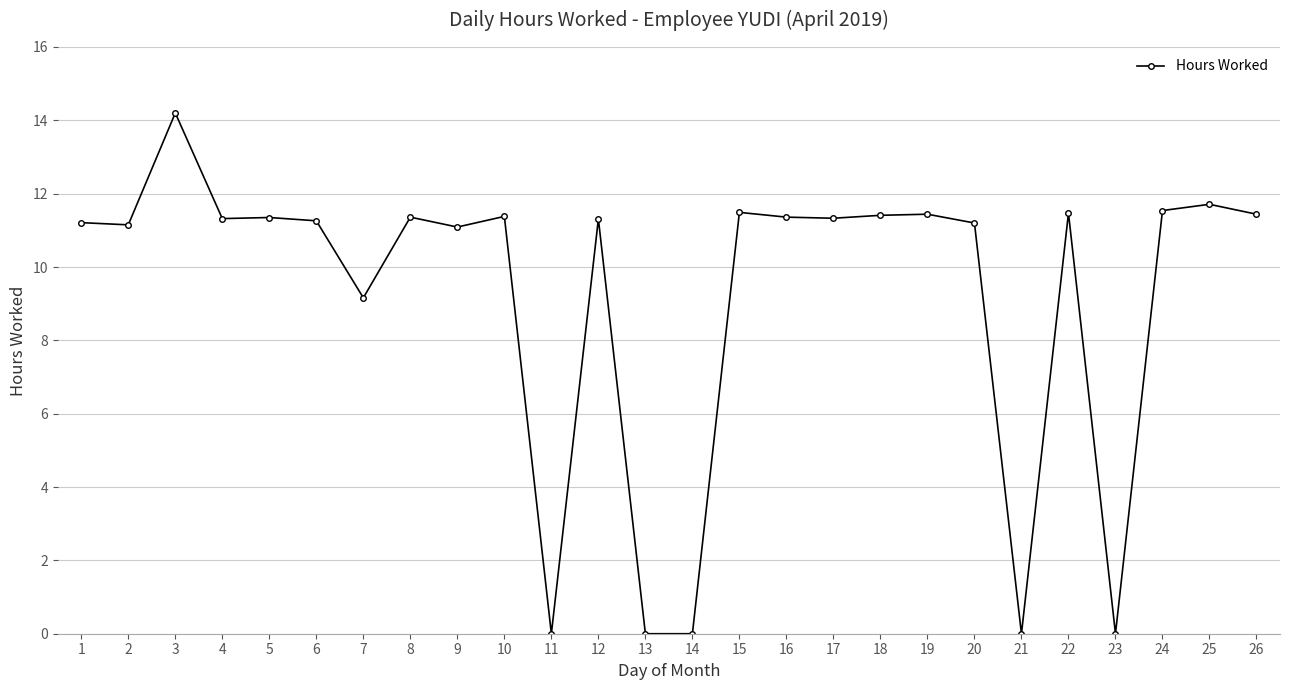

Is this an area chart (filled region under the line)?

No